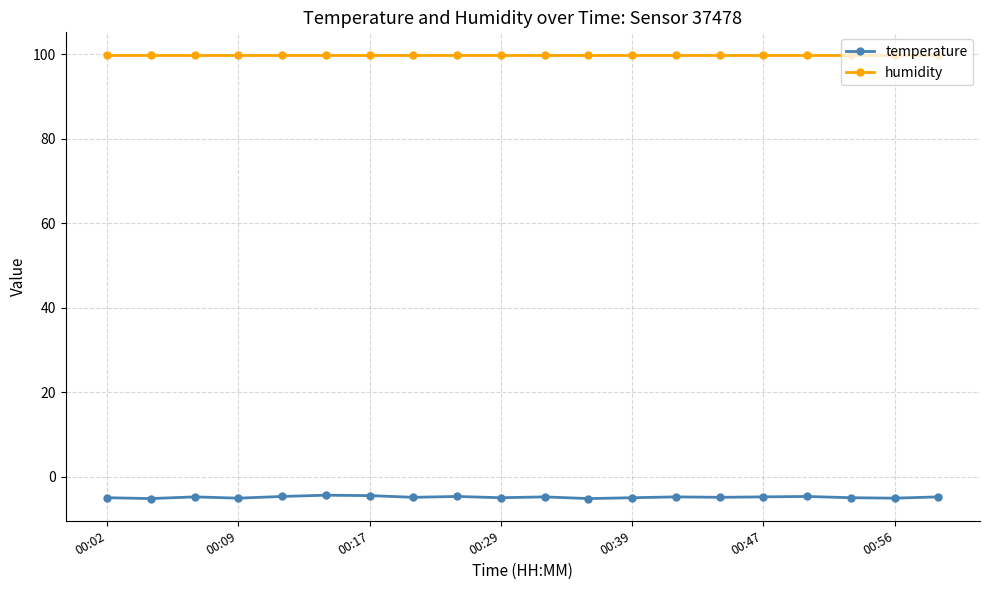

Which series has the largest total across all categories?

humidity